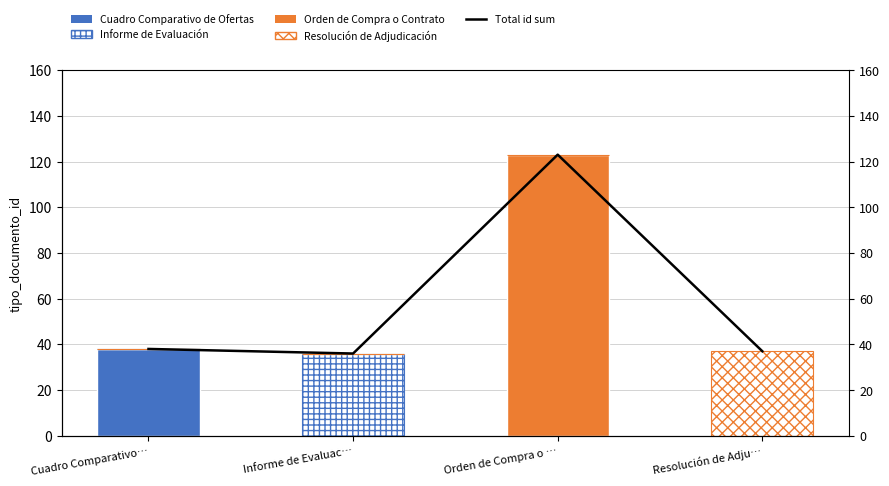

At which label does Orden de Compra o Contrato reach its minimum?

Cuadro Comparativo…